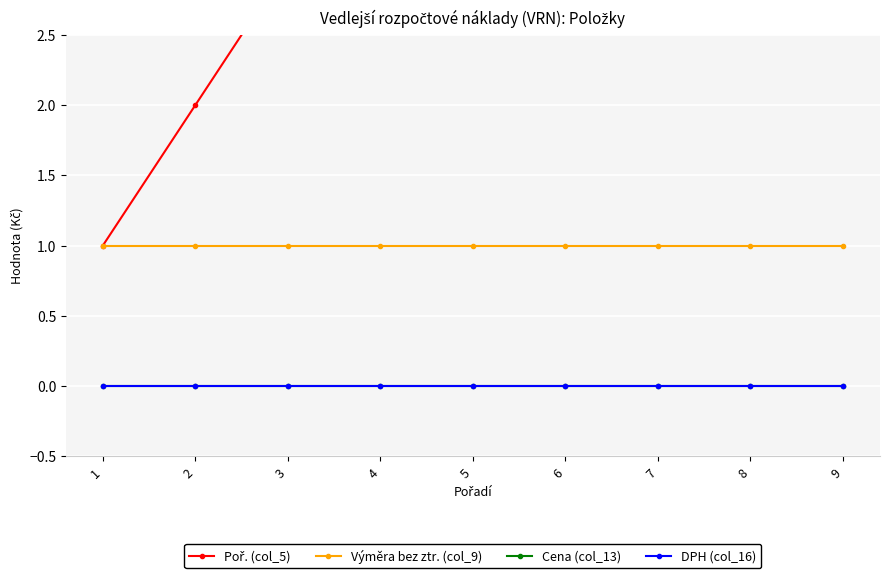

What is the difference between the highest and lowest values at 3?

3